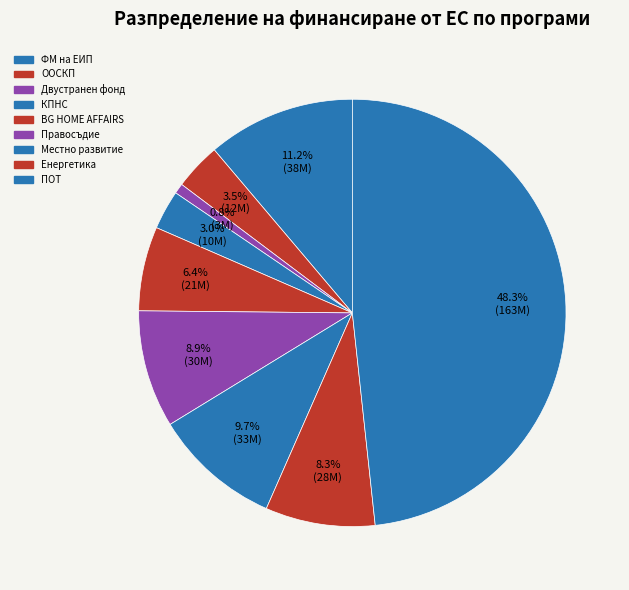

Does Двустранен фонд account for over 50% of the chart?

No